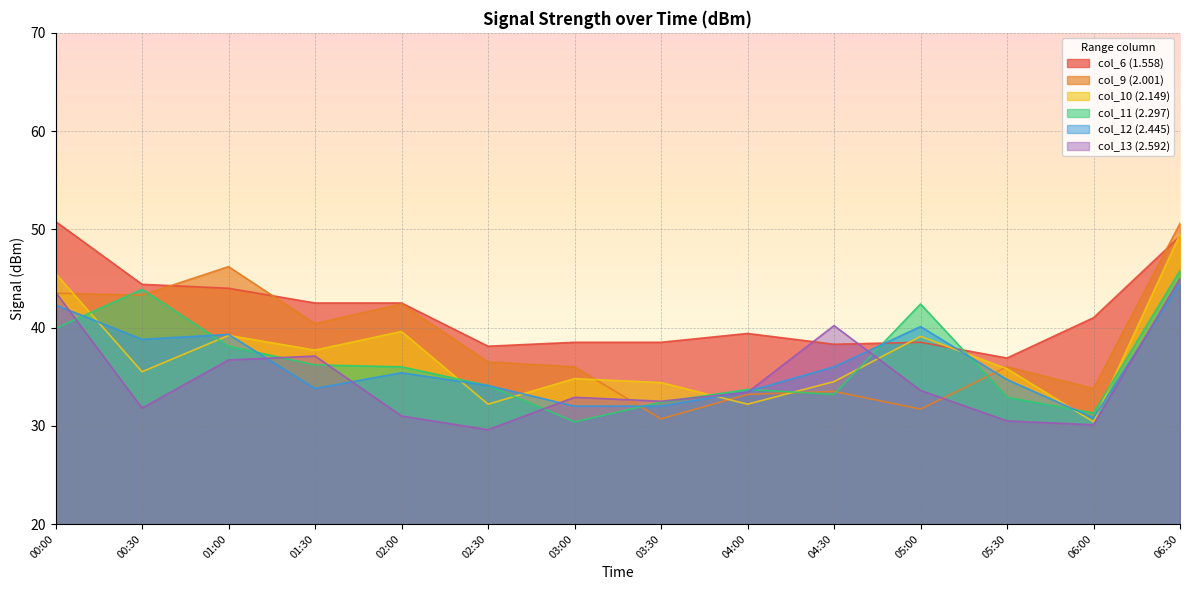

How many data points does each series have?

14